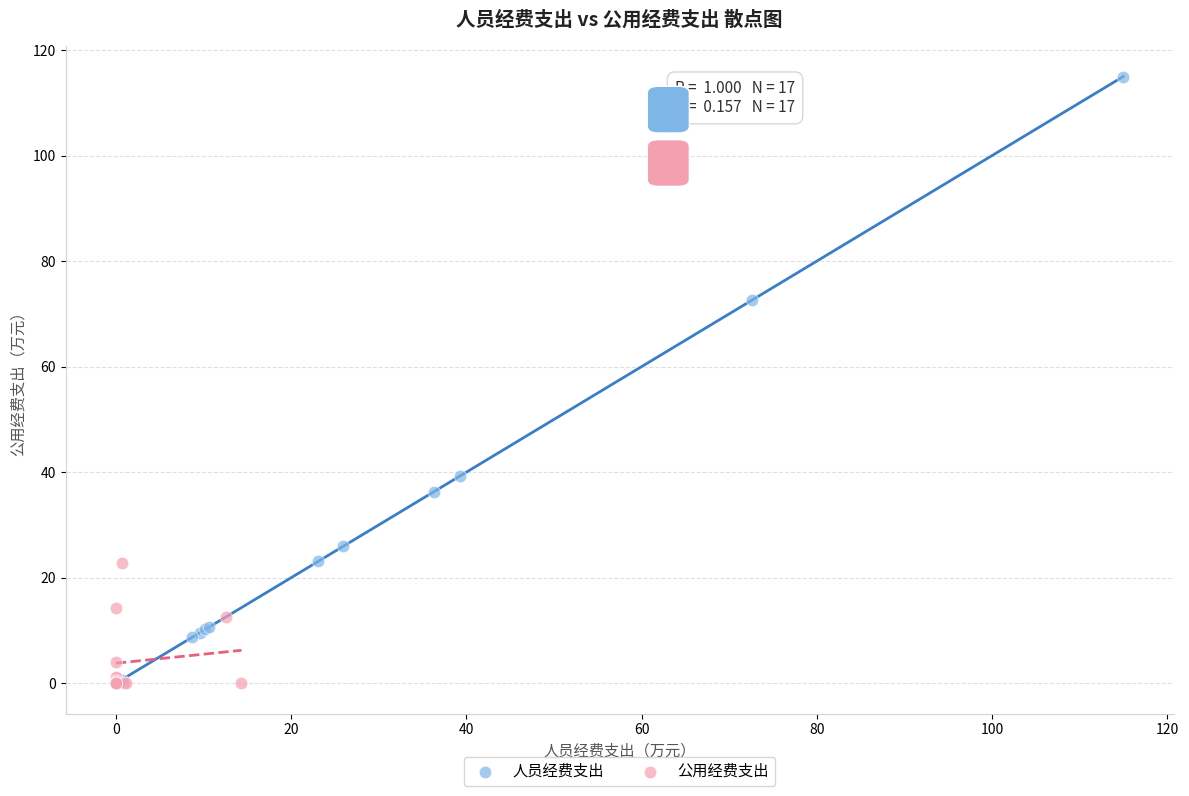

Which series contains the highest Y value?

人员经费支出